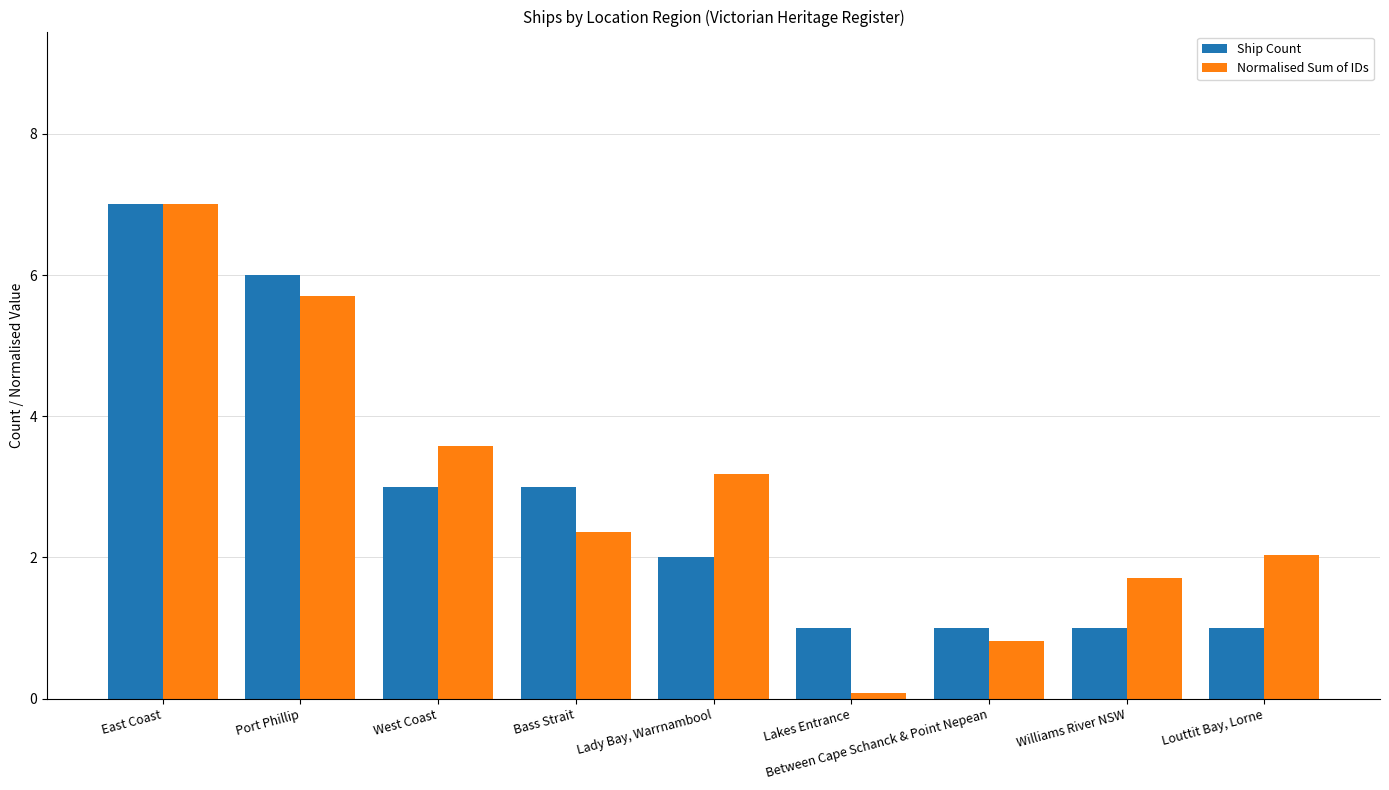

Which series has the largest total across all categories?

Normalised Sum of IDs